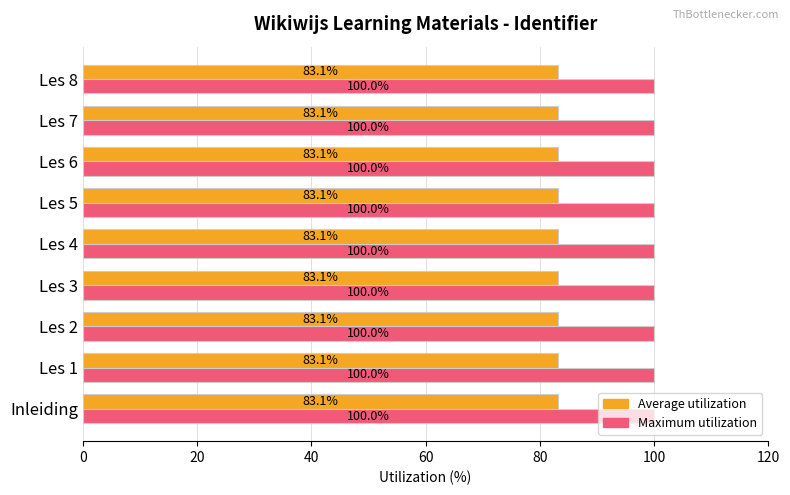

How many Maximum utilization values are between 99 and 100?

9